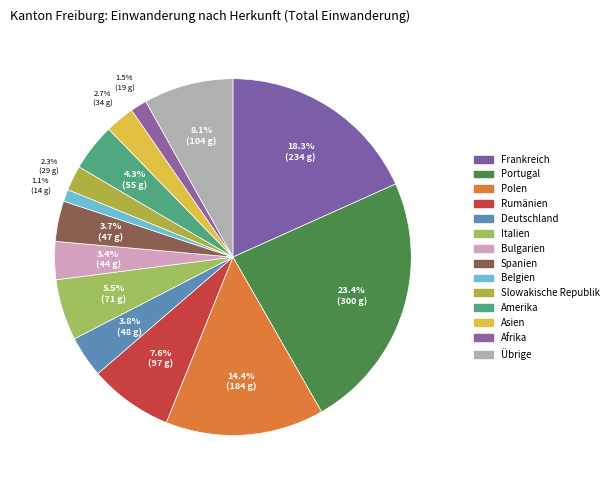

Which slice is the largest?

Portugal